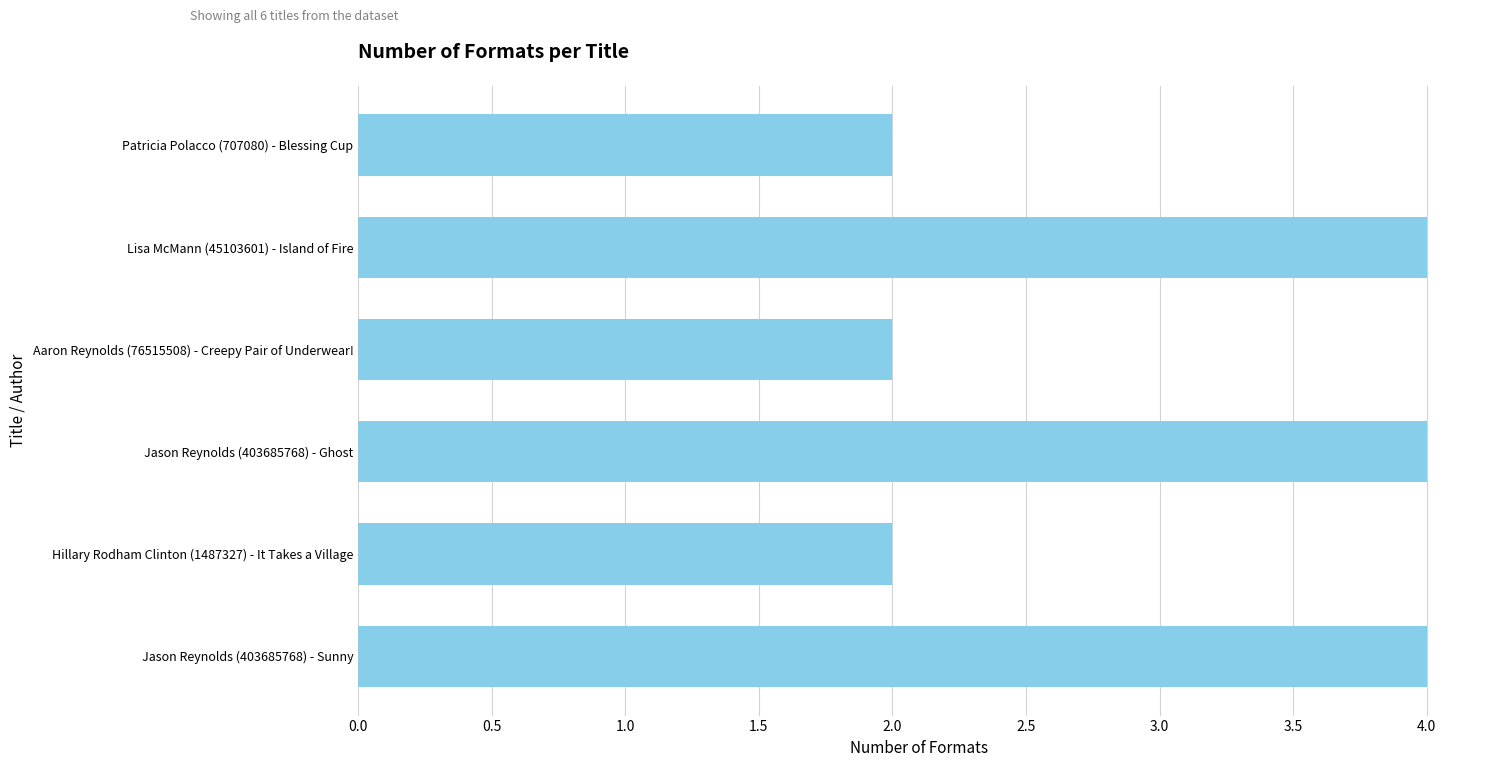

Approximately how many times larger is the value at Aaron Reynolds (76515508) - Creepy Pair of Underwear! compared to Jason Reynolds (403685768) - Sunny?

0.5